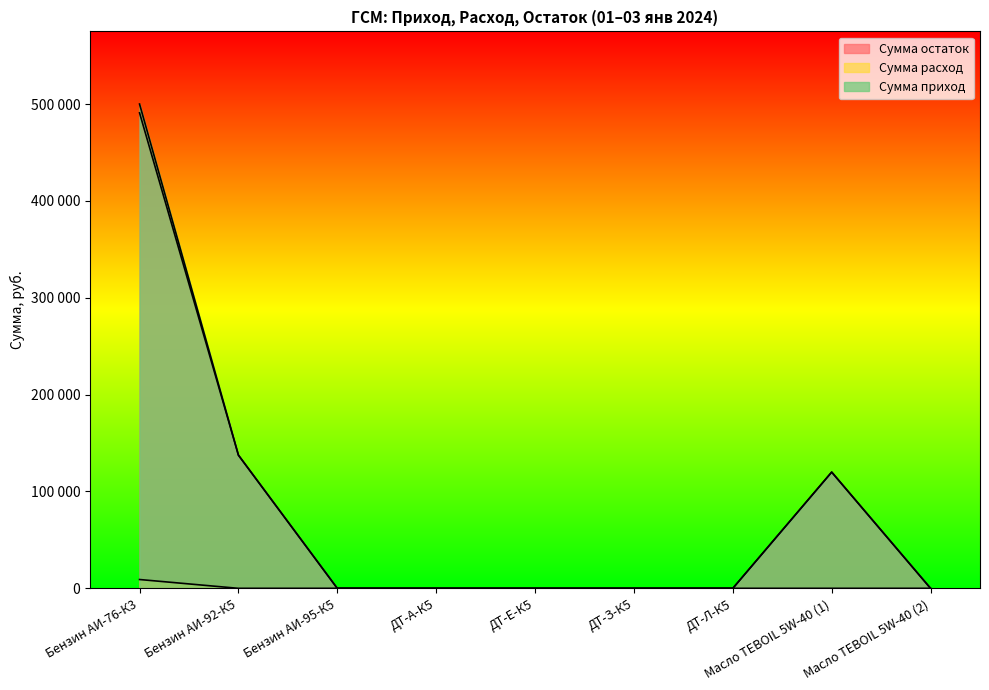

The value of Сумма остаток at ДТ-Л-К5 is 0. True or false?

True